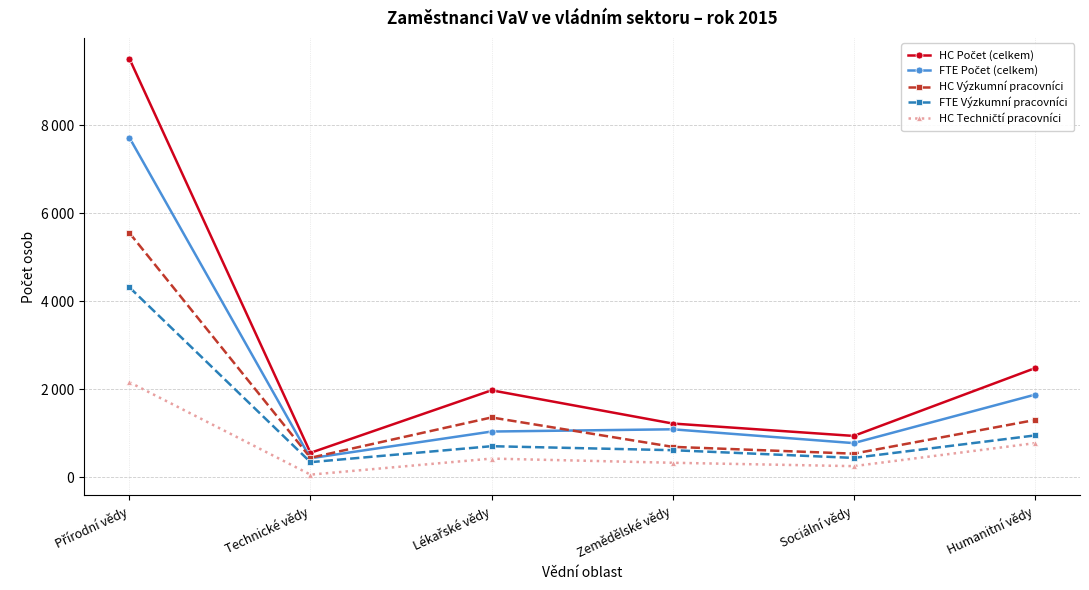

True or false: HC Počet (celkem) and FTE Výzkumní pracovníci intersect in this chart.

False